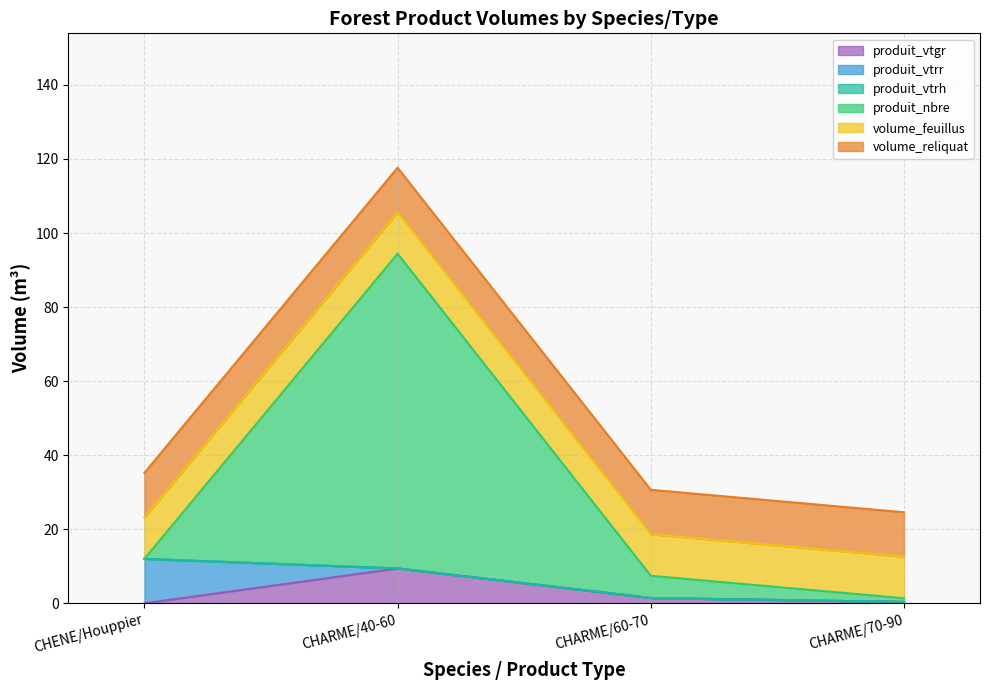

True or false: volume_feuillus and produit_vtgr cross at least once.

False